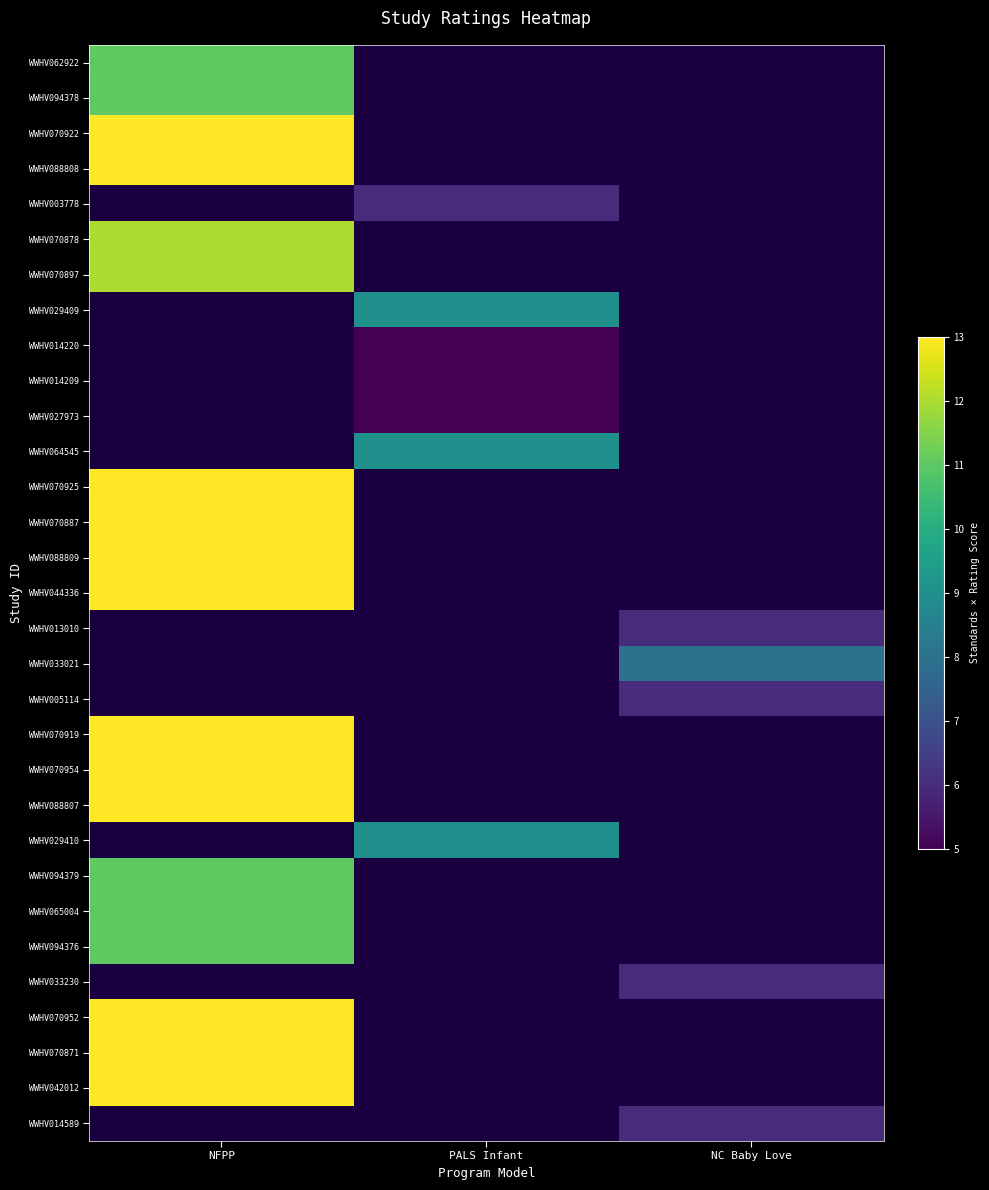

Between NC Baby Love and PALS Infant, which is larger?

PALS Infant